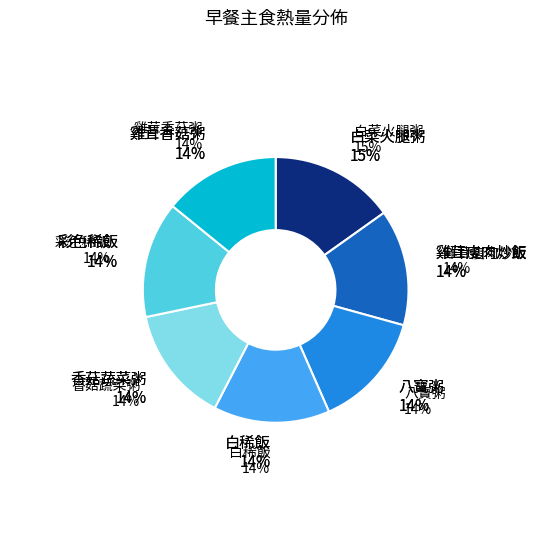

What percentage is the 彩色稀飯 slice, to the nearest percent?

14%